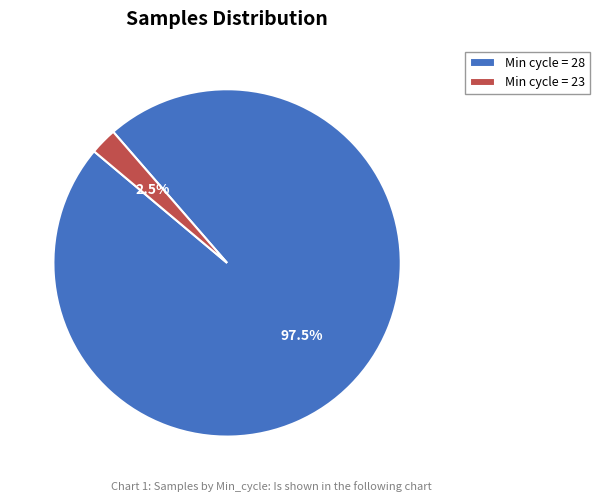

Combined, what portion of the pie is Min cycle = 23 and Min cycle = 28?

100.0%